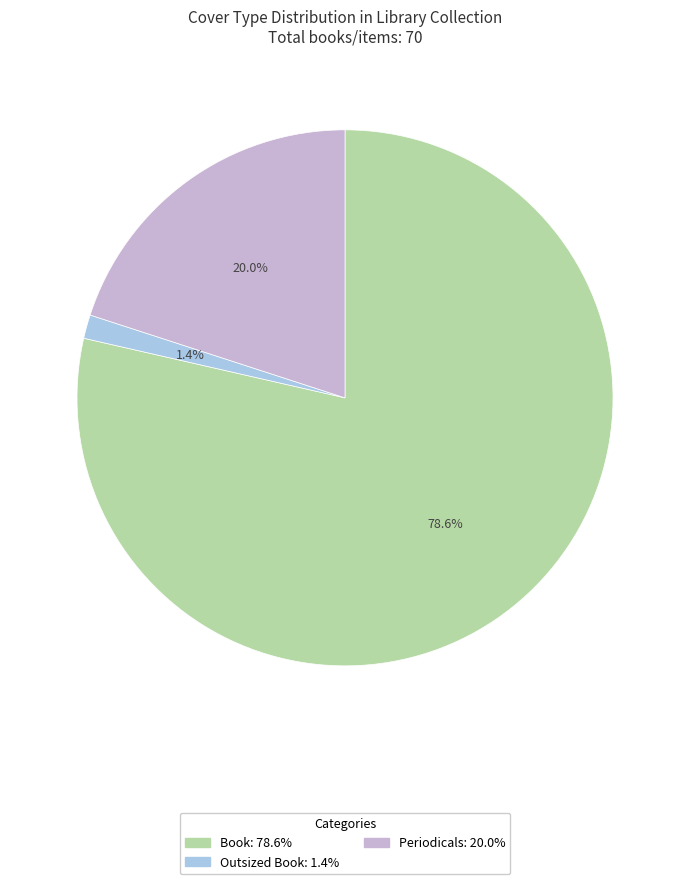

Is it true that Book is 64% of the pie?

False